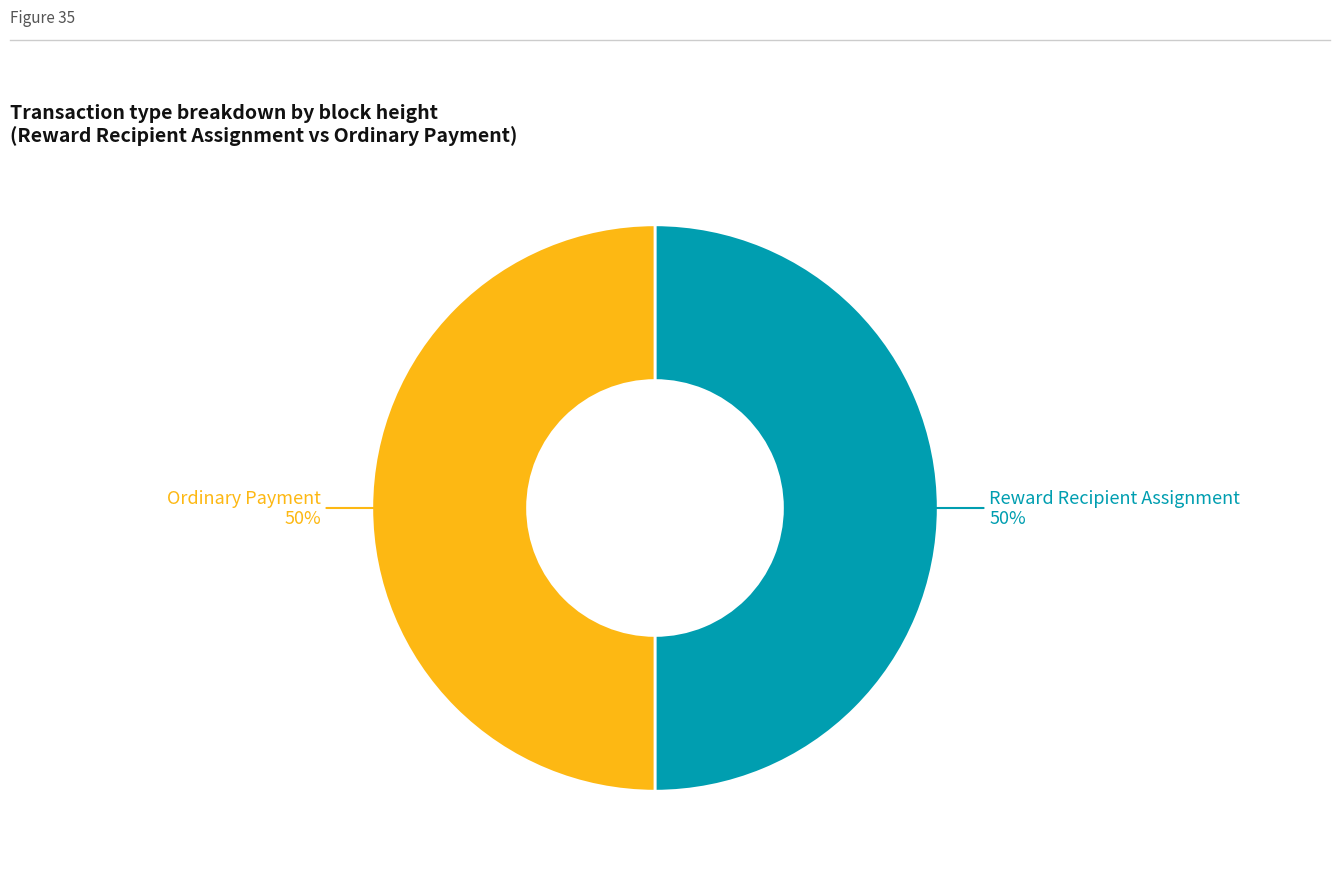

To the nearest percent, what is the average slice percentage?

50%